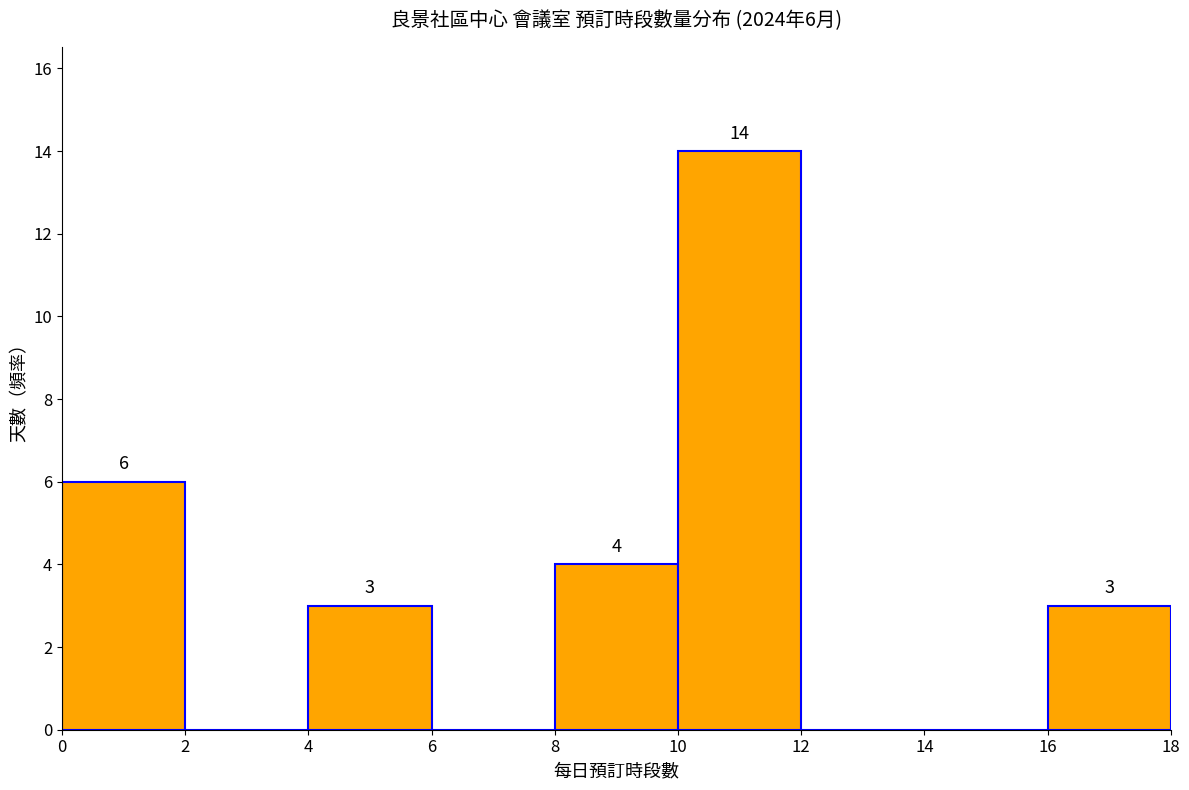

Which range on the x-axis has the tallest bar?

10 to 12